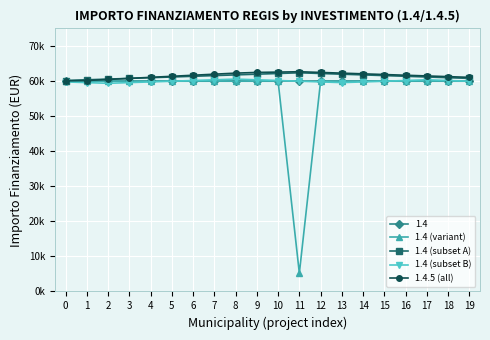

Which series has the widest spread of values?

1.4 (variant)